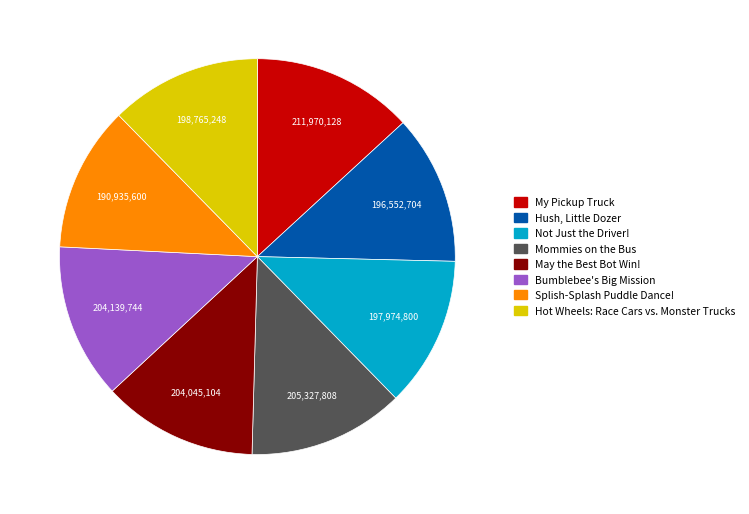

The Splish-Splash Puddle Dance! slice represents 1% of the pie. True or false?

False